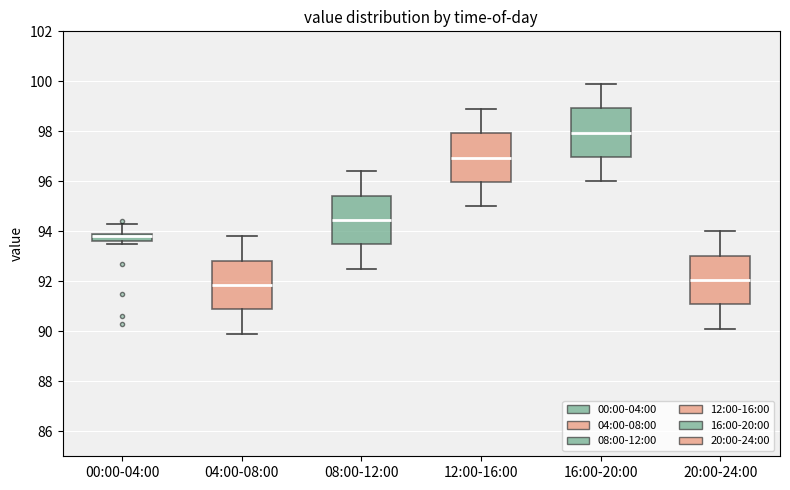

Where is the upper edge of the box for 20:00-24:00 on the y-axis? The values are not printed on the chart, so give them approximately, as read against the axis.

93.0